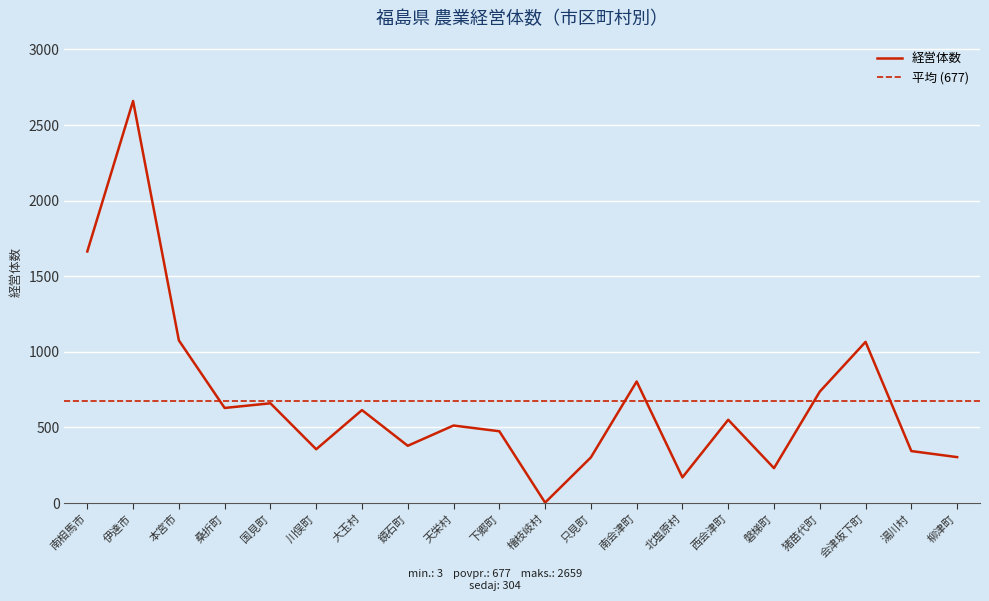

What is the sum of all values?

13538